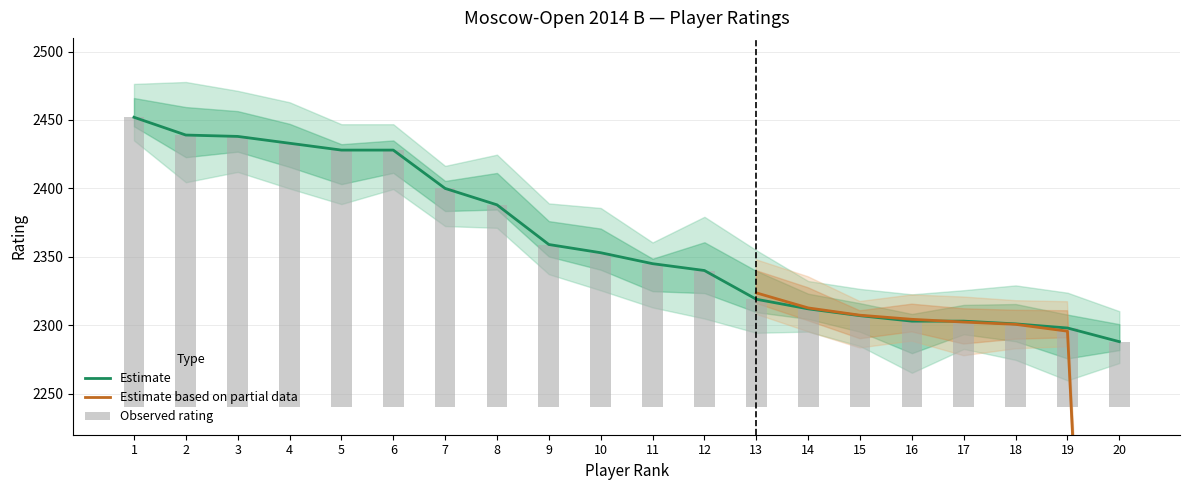

The value at 11 is 2345. True or false?

True